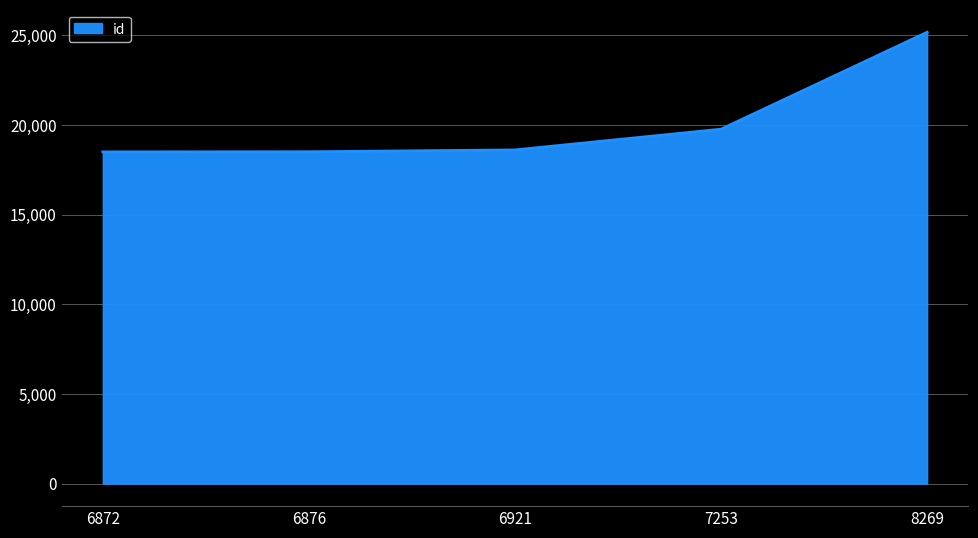

Where is the data nearest to the value 21828?

7253